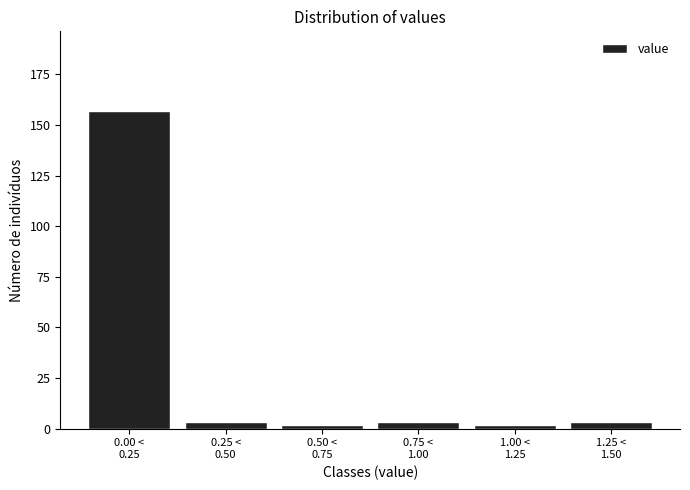

Reading left to right, transcribe all the data shown in this chart.

157	3	2	3	2	3